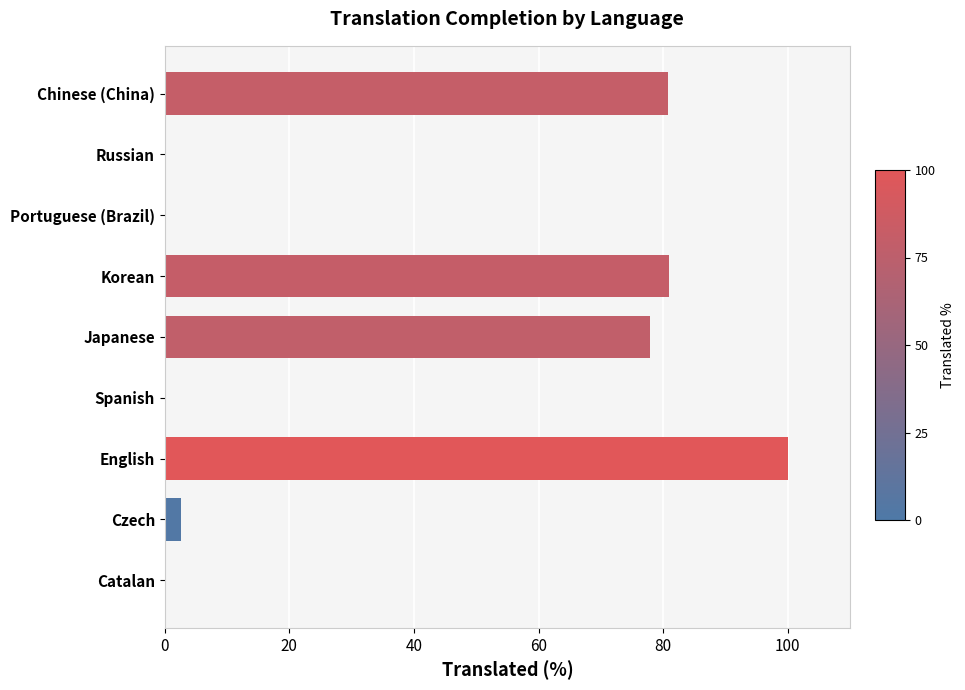

What is the change in value from Japanese to Korean?

+3.0